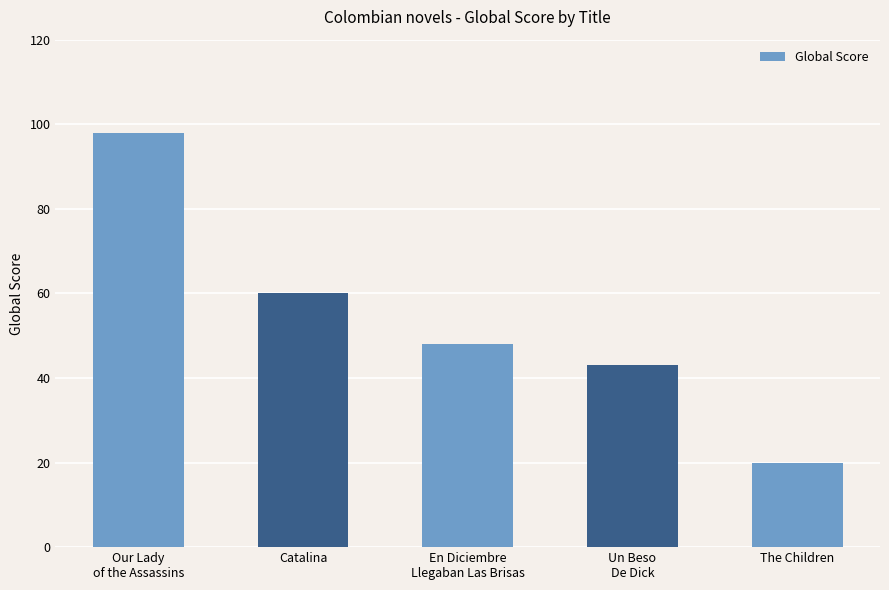

What is the label of the 3rd bar from the right?

En Diciembre
Llegaban Las Brisas